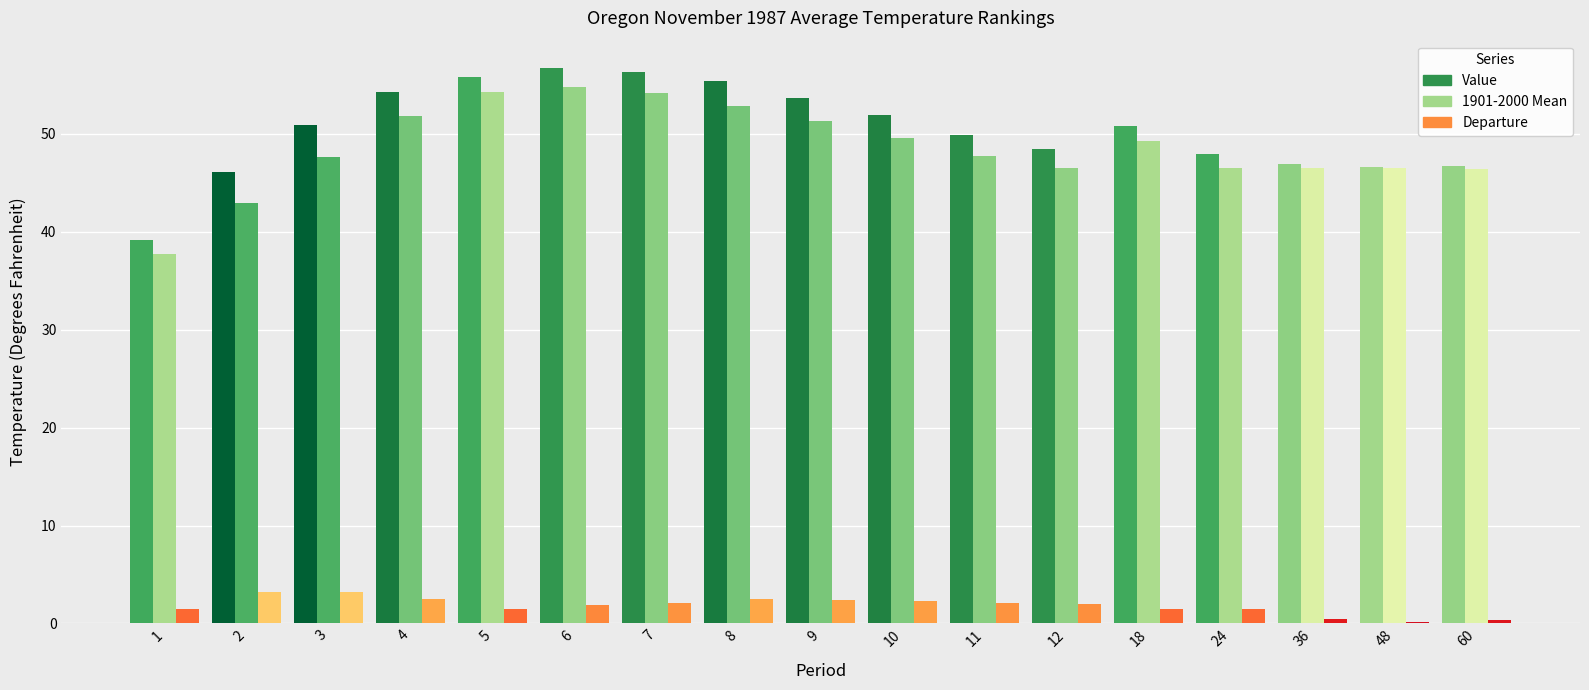

What is the value of the Value bar at the 3rd from the left?

50.9